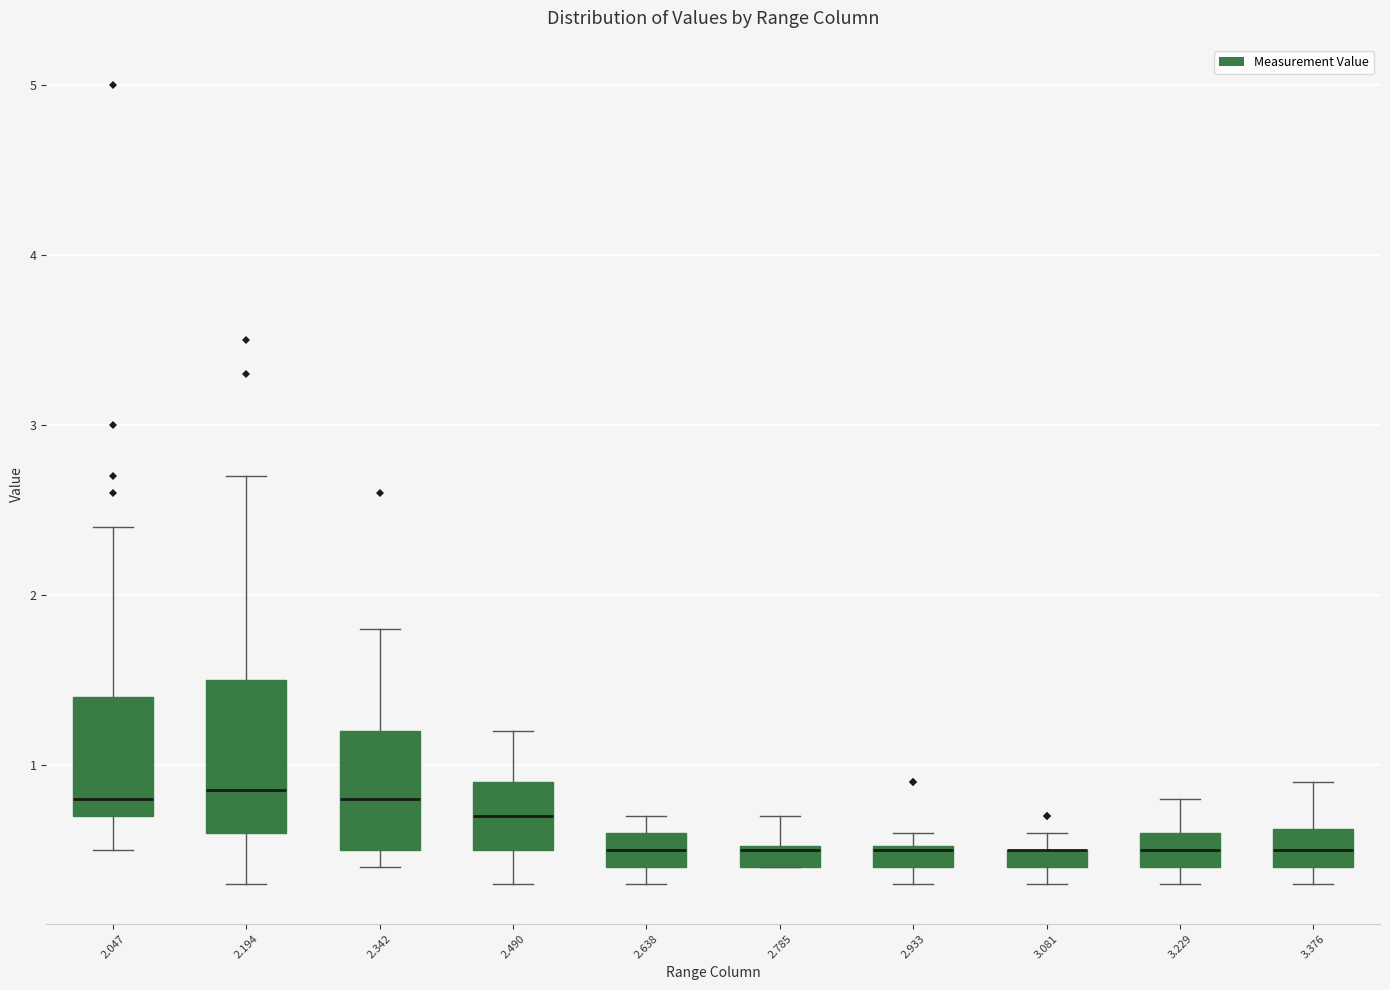

Where is the lower edge of the box at x = 3.229 on the y-axis? The values are not printed on the chart, so give them approximately, as read against the axis.

0.4